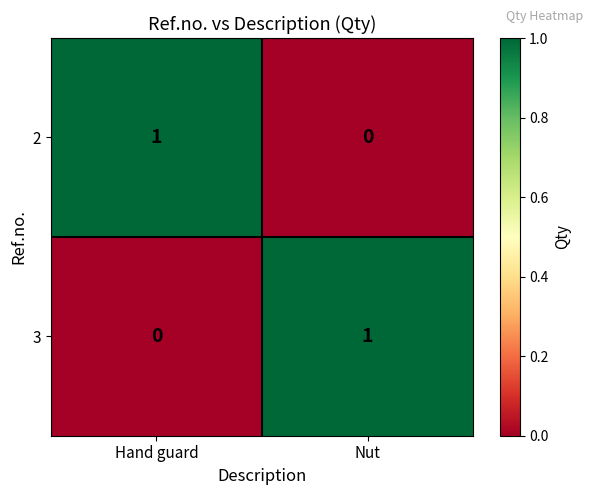

Rank the categories by 3 value from lowest to highest.

Hand guard, Nut